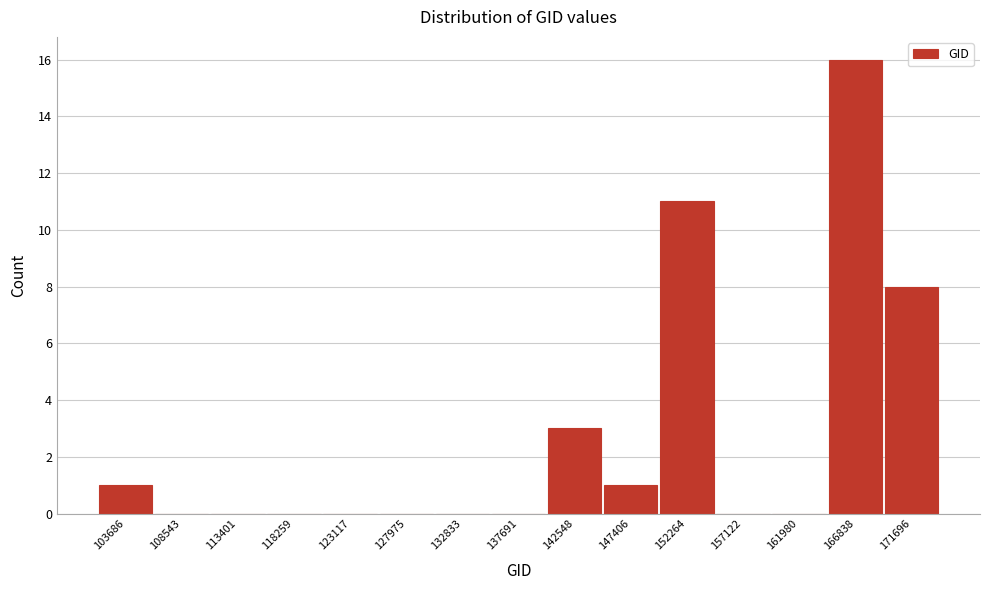

Reading right to left, transcribe all the data shown in this chart.

171696=8	166838=16	161980=0	157122=0	152264=11	147406=1	142548=3	137691=0	132833=0	127975=0	123117=0	118259=0	113401=0	108543=0	103686=1